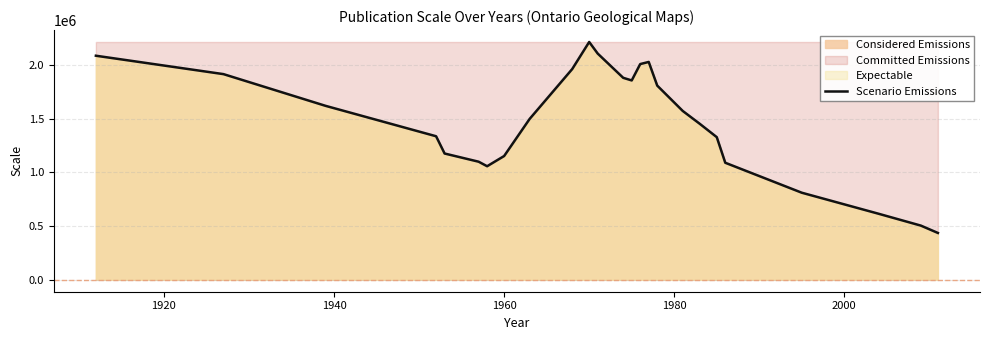

What is the greatest value displayed?

2215680.0